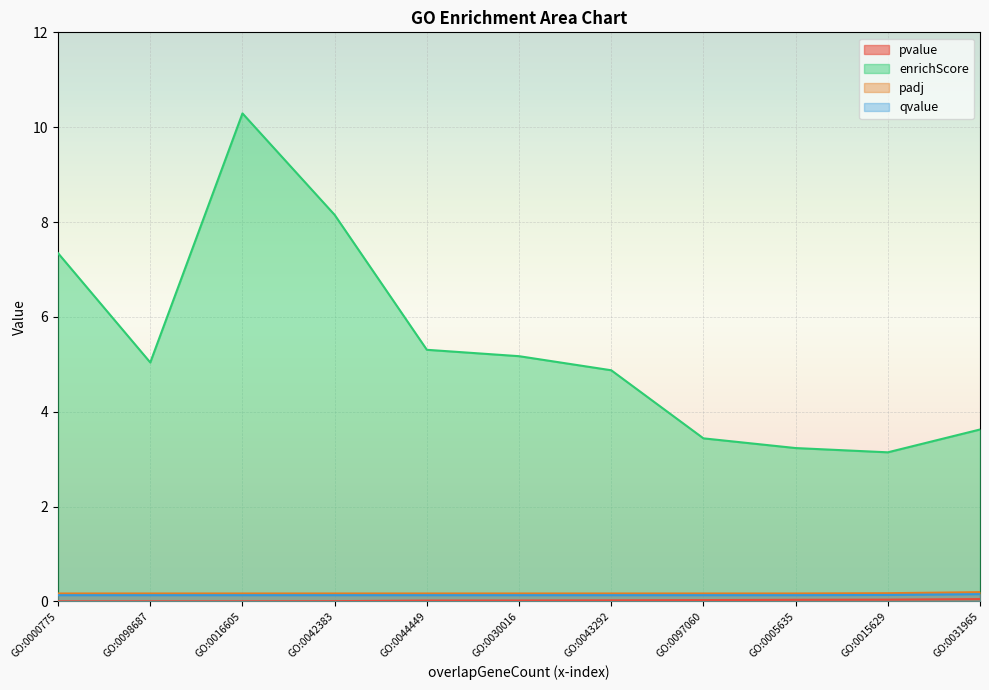

Rank the series at GO:0000775 from lowest to highest value.

pvalue, qvalue, padj, enrichScore